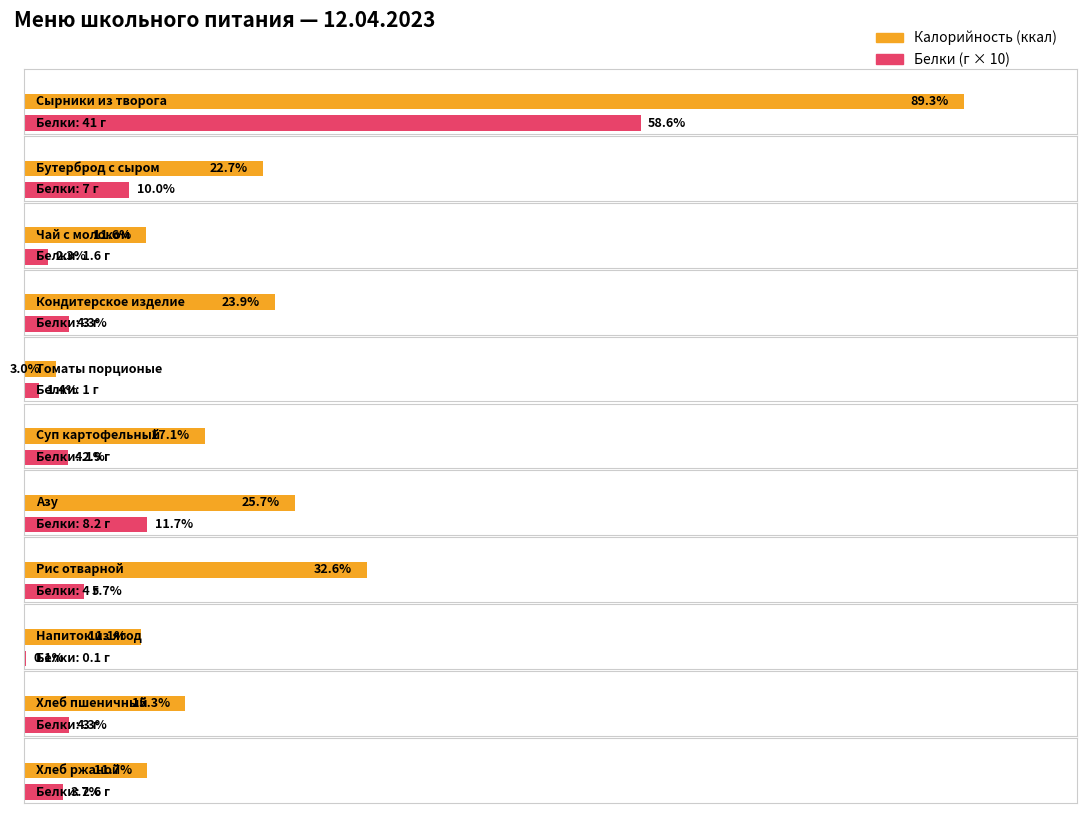

Which has a higher value, Чай с молоком or Томаты порционые?

Чай с молоком